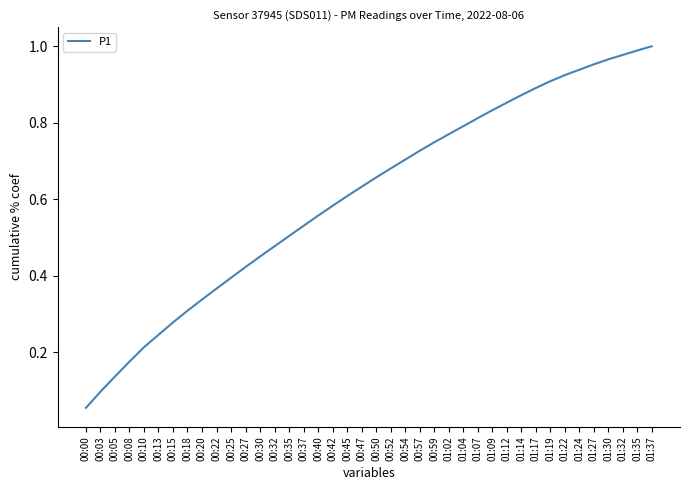

Which has a higher value, 01:22 or 01:35?

01:35